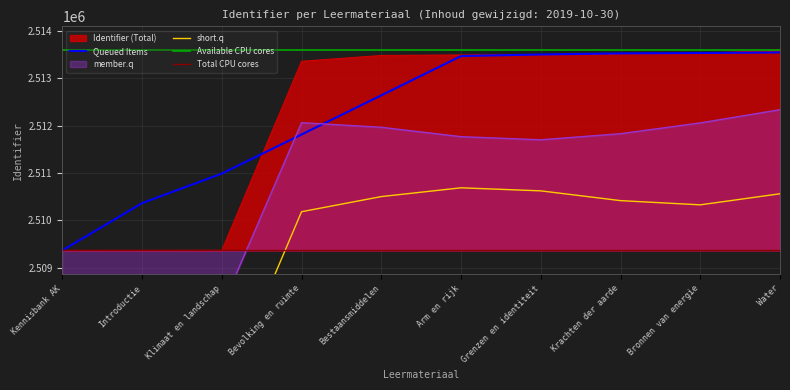

Is it true that the value at Kennisbank AK is 3556104?

False